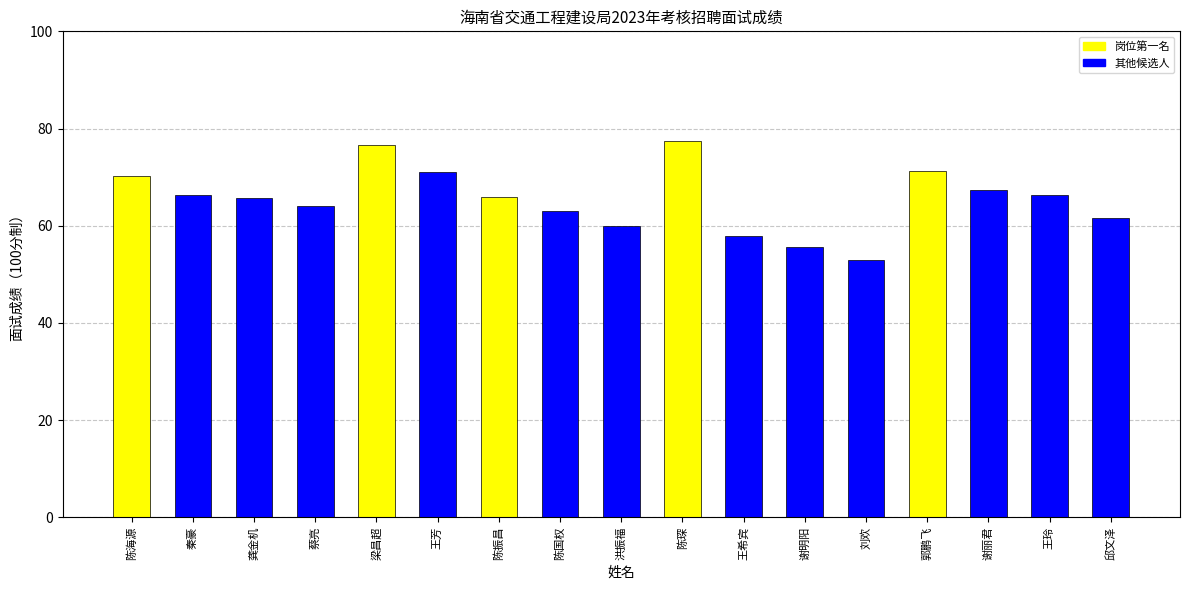

How many categories are shown in the chart?

17